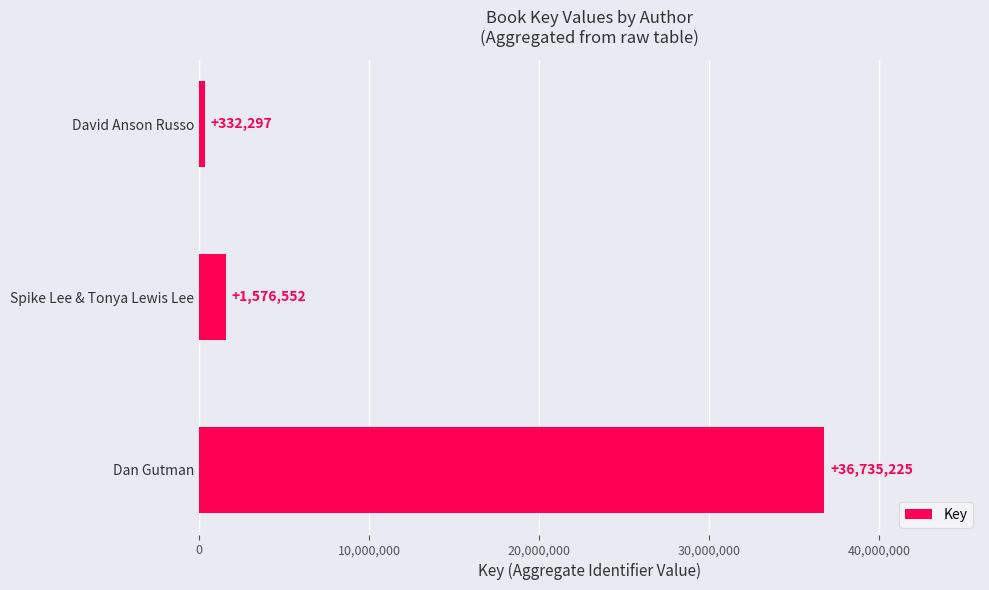

How many bars are there in total?

3